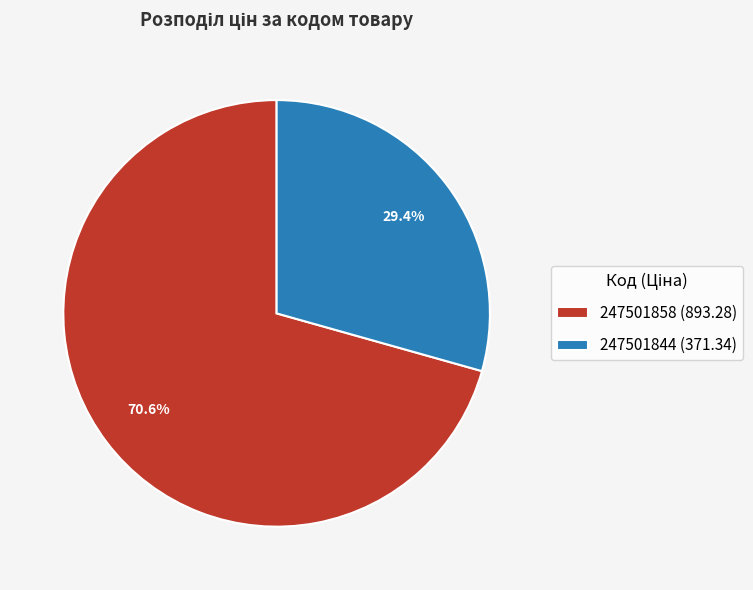

True or false: 247501844 accounts for 36% of the total.

False